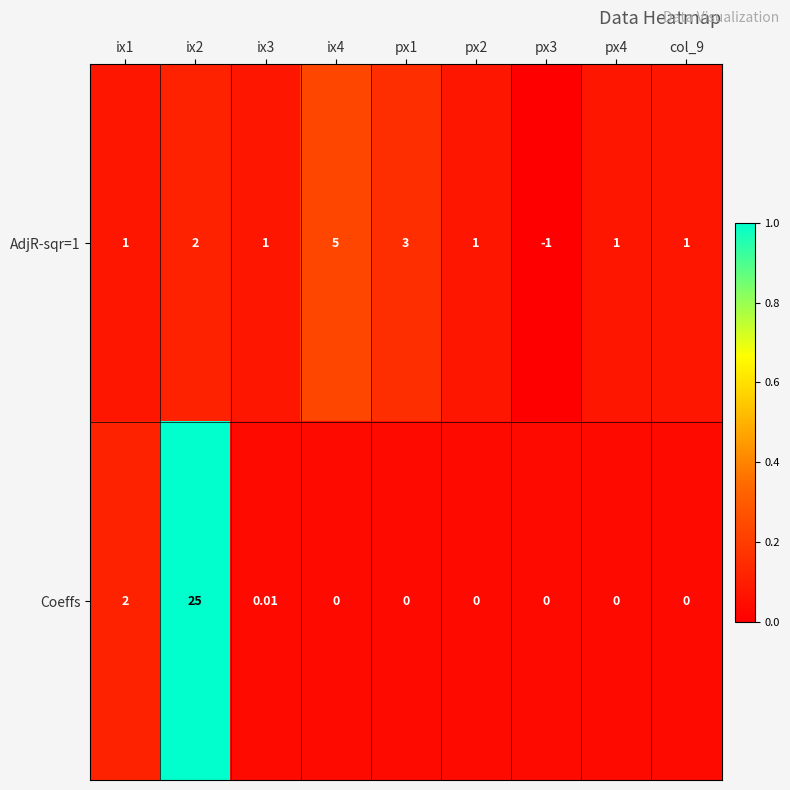

Is the value of AdjR-sqr=1 at px3 greater than the value of Coeffs at ix3?

No